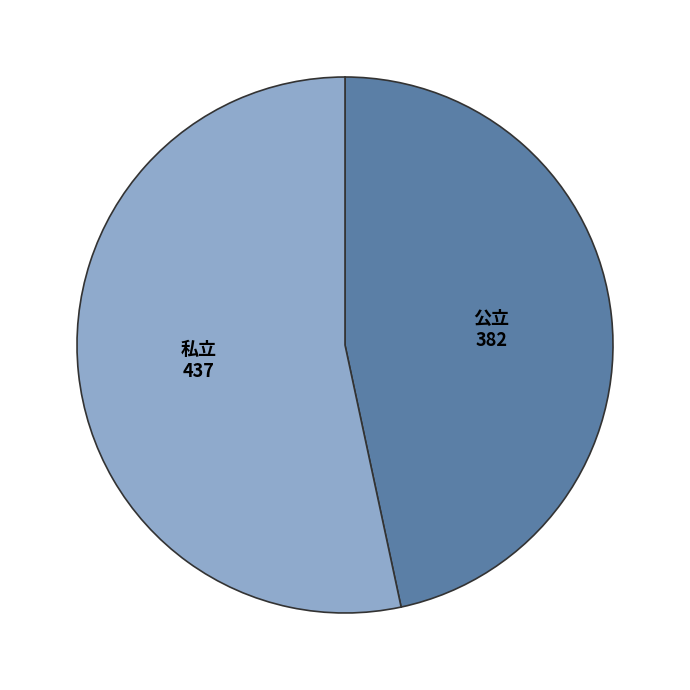

Which category has the biggest portion of the pie?

私立